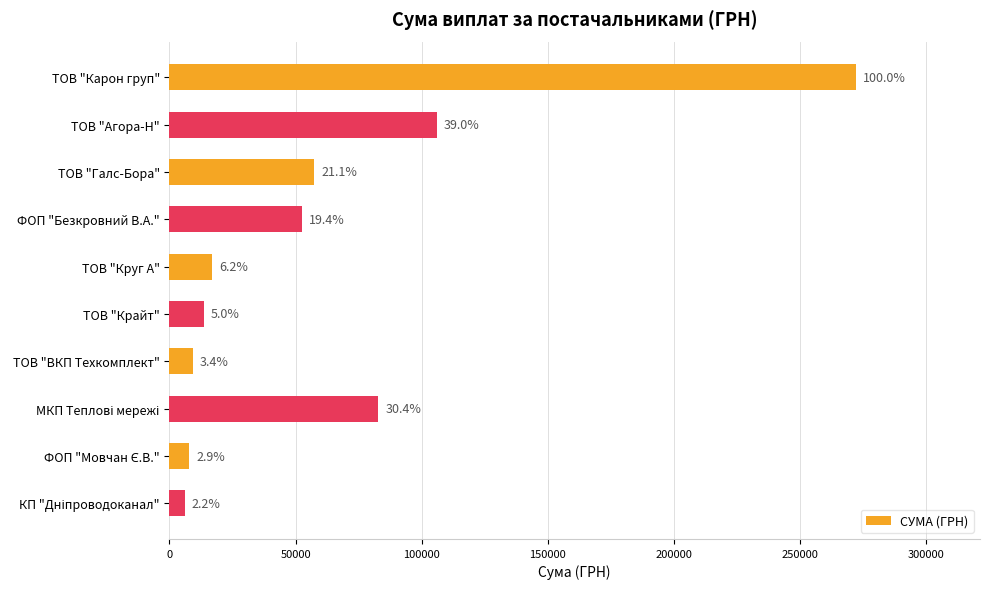

Does the chart contain stacked bars?

No